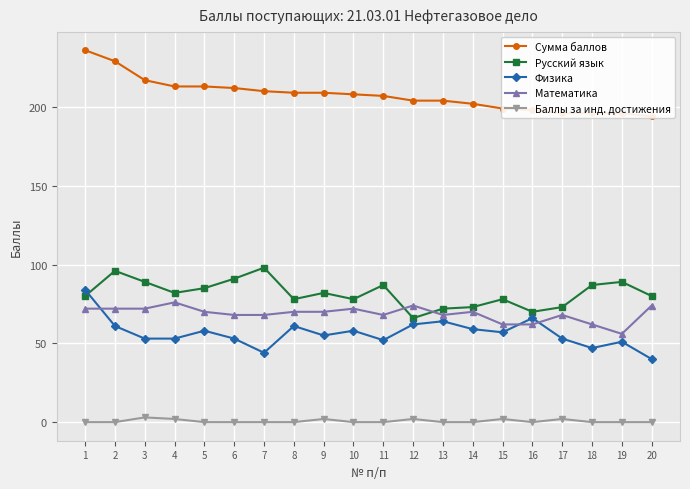

The value of Русский язык at 2 is 141. True or false?

False